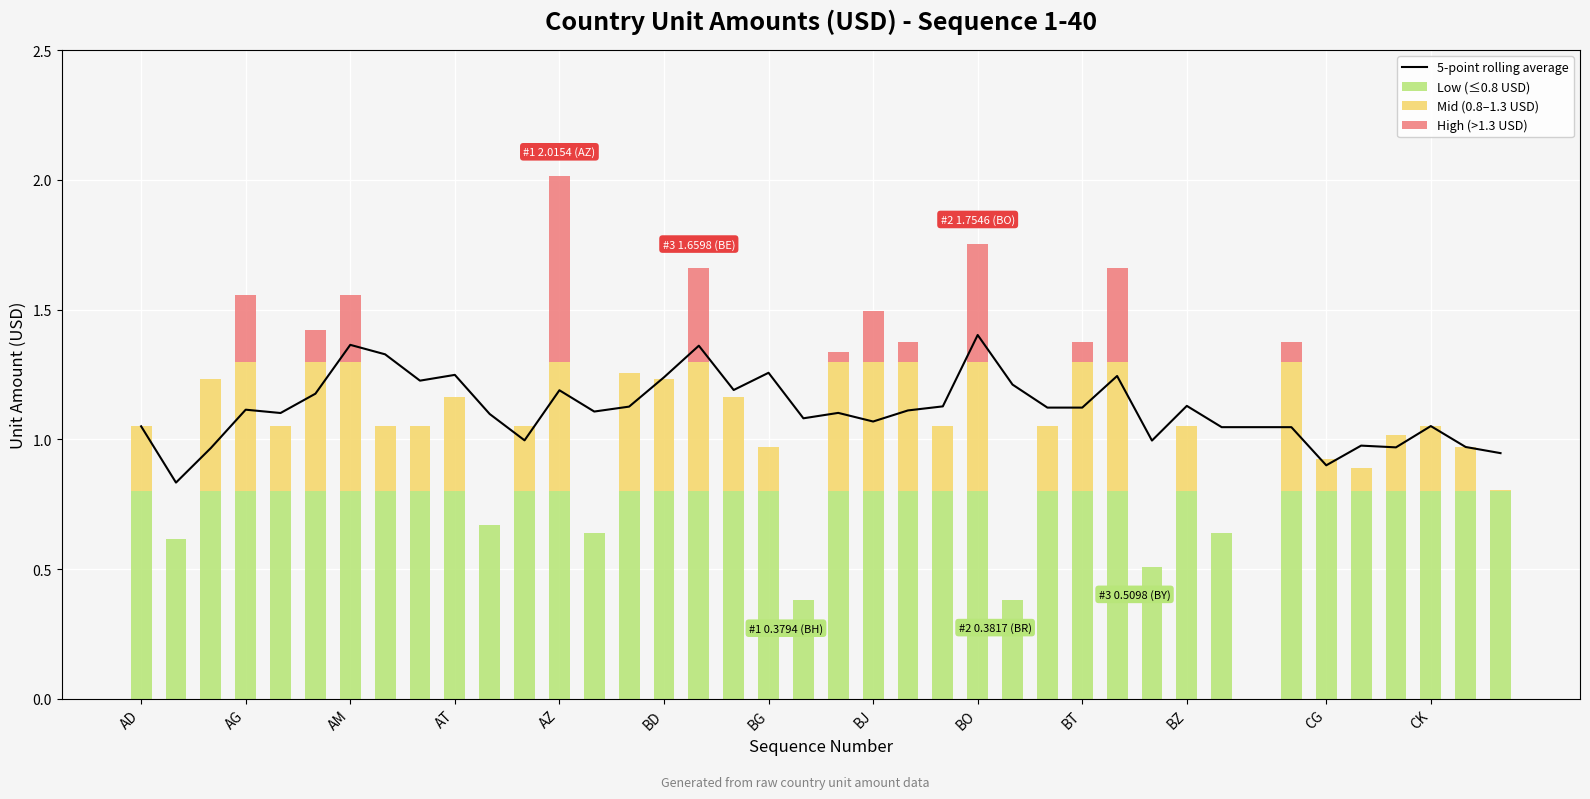

Reading left to right, transcribe all the data shown in this chart.

5-point rolling average: 1.1	0.8	1.0	1.1	1.1	1.2	1.4	1.3	1.2	1.2	1.1	1.0	1.2	1.1	1.1	1.2	1.4	1.2	1.3	1.1	1.1	1.1	1.1	1.1	1.4	1.2	1.1	1.1	1.2	1.0	1.1	1.0	1.0	0.9	1.0	1.0	1.1	1.0	0.9
Low (≤0.8 USD): 0.8	0.6	0.8	0.8	0.8	0.8	0.8	0.8	0.8	0.8	0.7	0.8	0.8	0.6	0.8	0.8	0.8	0.8	0.8	0.4	0.8	0.8	0.8	0.8	0.8	0.4	0.8	0.8	0.8	0.5	0.8	0.6	0.8	0.8	0.8	0.8	0.8	0.8	0.8
Mid (0.8–1.3 USD): 0.3	0.0	0.4	0.5	0.3	0.5	0.5	0.3	0.3	0.4	0.0	0.3	0.5	0.0	0.5	0.4	0.5	0.4	0.2	0.0	0.5	0.5	0.5	0.3	0.5	0.0	0.3	0.5	0.5	0.0	0.3	0.0	0.5	0.1	0.1	0.2	0.3	0.2	0.0
High (>1.3 USD): 0.0	0.0	0.0	0.3	0.0	0.1	0.3	0.0	0.0	0.0	0.0	0.0	0.7	0.0	0.0	0.0	0.4	0.0	0.0	0.0	0.0	0.2	0.1	0.0	0.5	0.0	0.0	0.1	0.4	0.0	0.0	0.0	0.1	0.0	0.0	0.0	0.0	0.0	0.0